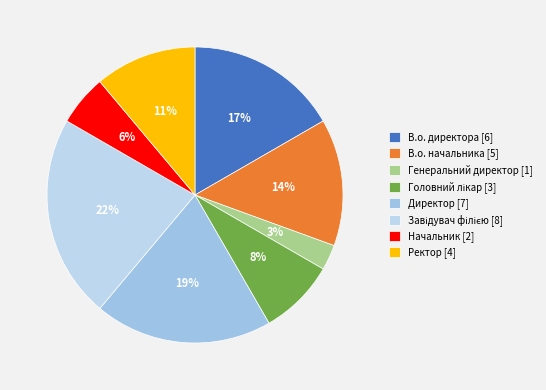

Rank the categories by value from highest to lowest.

Завідувач філією, Директор, В.о. директора, В.о. начальника, Ректор, Головний лікар, Начальник, Генеральний директор